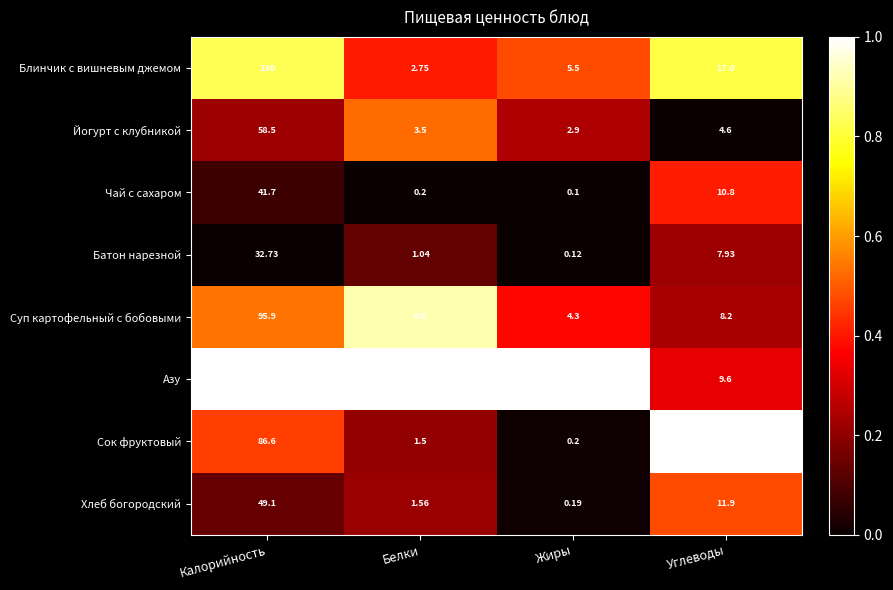

Between Белки and Жиры, which series saw the biggest shift?

Азу